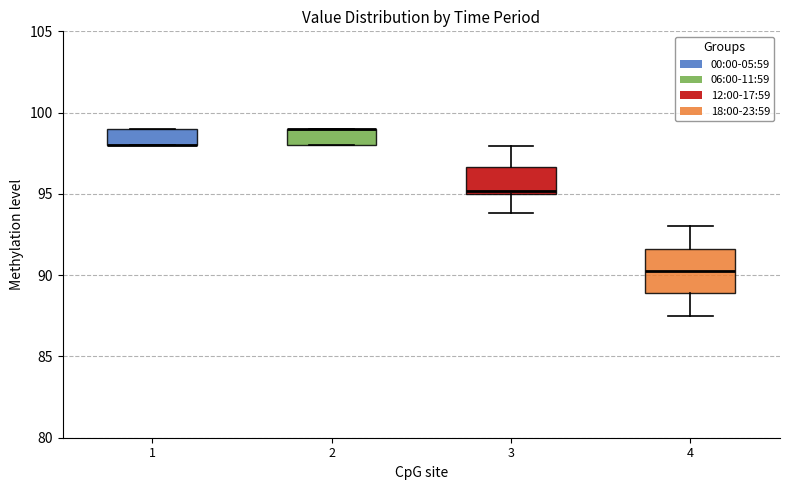

Reading left to right, read every box against the y-axis: the position of its median line, the range the box covers, and the ends of its whiskers. The values are not printed on the chart, so give them approximately, as read against the axis.

1: median 98.0 (drawn on the box's lower edge), box 98.0 to 99.0, whiskers 98.0 to 99.0
2: median 99.0 (drawn on the box's upper edge), box 98.0 to 99.0, whiskers 98.0 to 99.0
3: median 95.0 (just above the box's lower edge), box 95.0 to 96.5, whiskers 94.0 to 98.0
4: median 90.5, box 89.0 to 91.5, whiskers 87.5 to 93.0